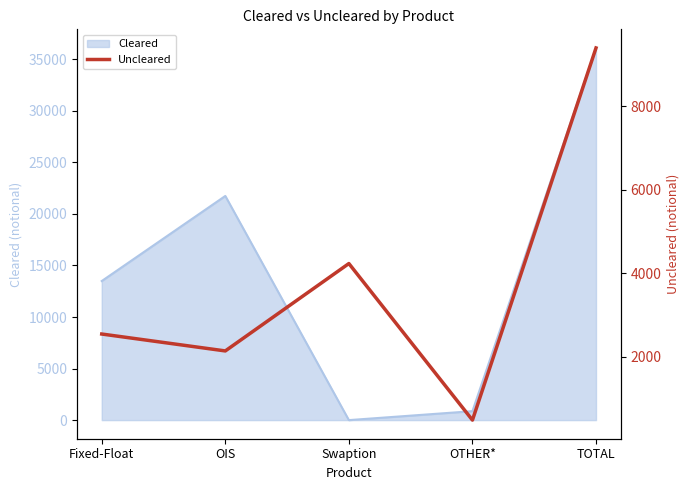

Is it true that the value at Fixed-Float is 2544?

True